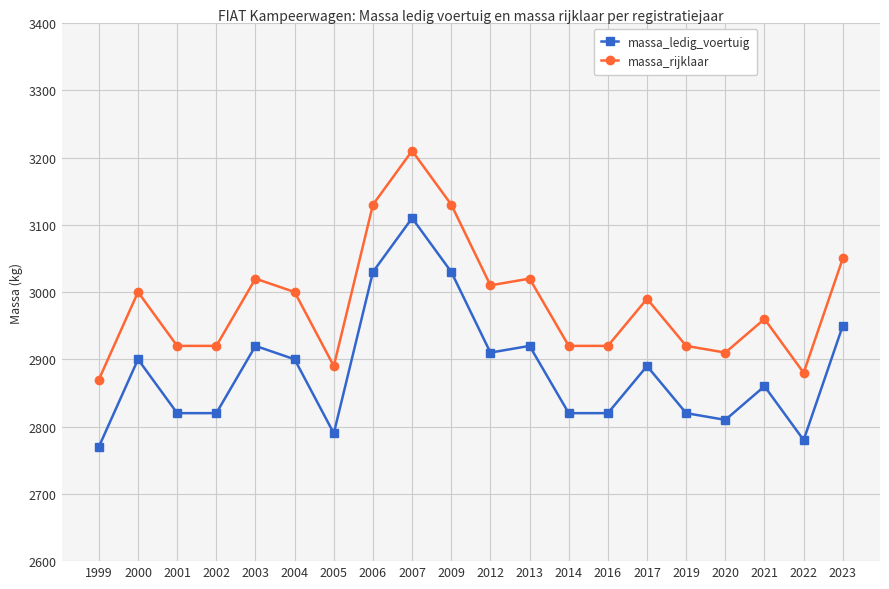

True or false: massa_rijklaar and massa_ledig_voertuig cross at least once.

False